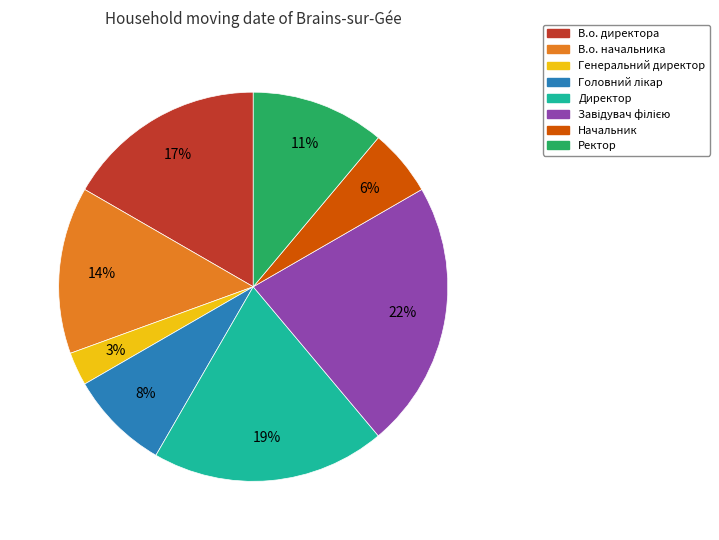

Is Ректор the majority of the pie?

No